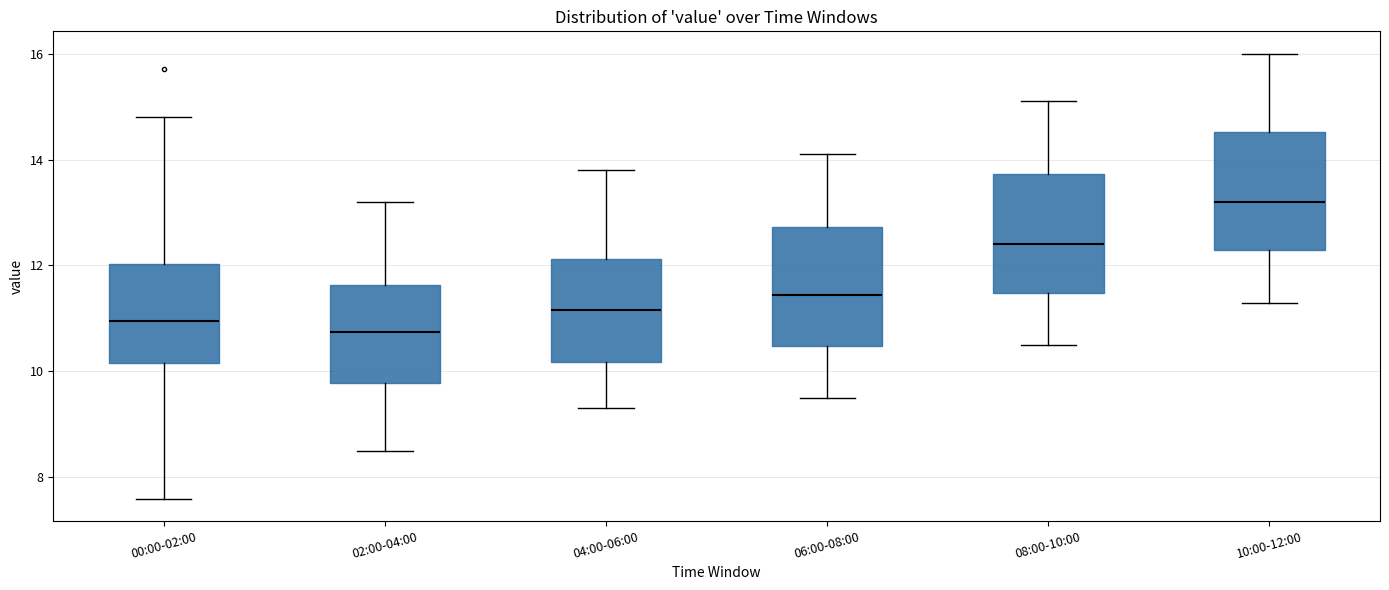

Reading left to right, transcribe this box plot: for each box, give where its median line is, the range the box spans, and where its two whiskers end, as read against the y-axis. The values are not printed on the chart, so give them approximately, as read against the axis.

00:00-02:00: median 11.0, box 10.2 to 12.0, whiskers 7.6 to 14.8
02:00-04:00: median 10.8, box 9.8 to 11.6, whiskers 8.6 to 13.2
04:00-06:00: median 11.2, box 10.2 to 12.2, whiskers 9.4 to 13.8
06:00-08:00: median 11.4, box 10.4 to 12.8, whiskers 9.6 to 14.2
08:00-10:00: median 12.4, box 11.4 to 13.8, whiskers 10.6 to 15.2
10:00-12:00: median 13.2, box 12.4 to 14.6, whiskers 11.4 to 16.0